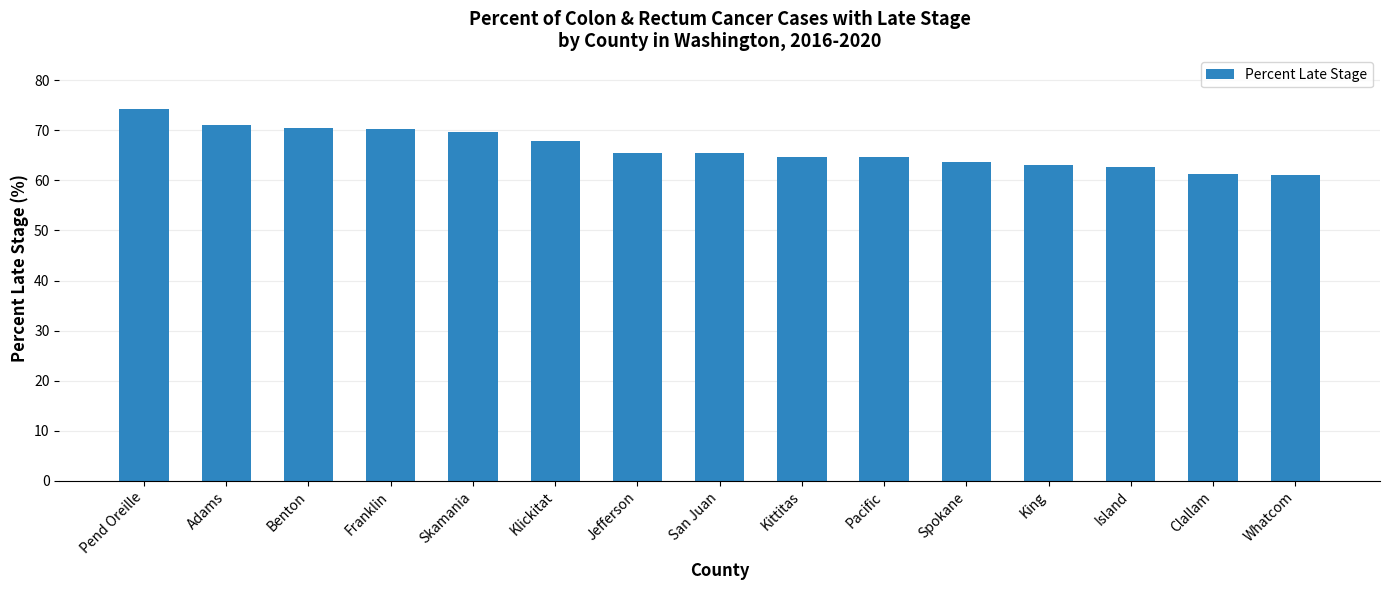

Which label corresponds to the largest value in the chart?

Pend Oreille